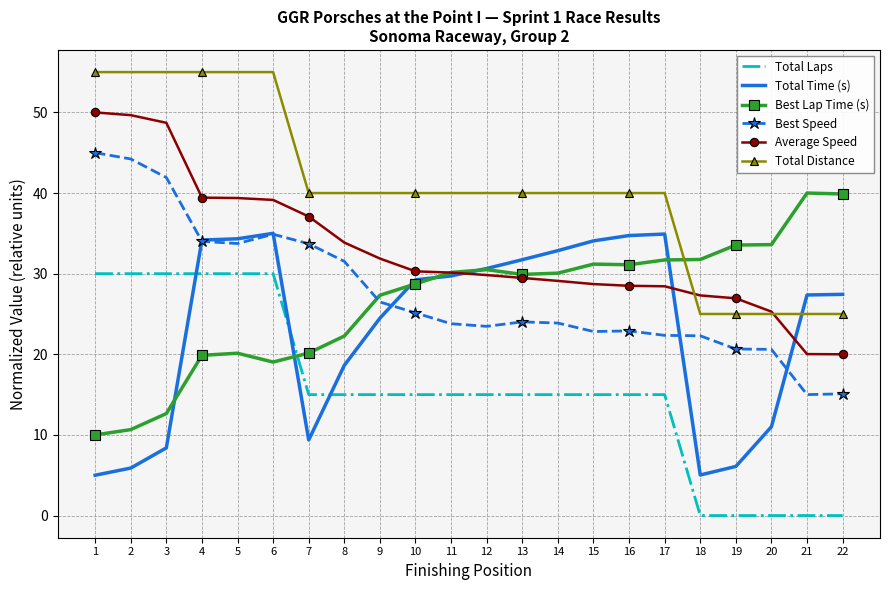

Is it true that Best Lap Time (s) equals 23.7 at 22?

False